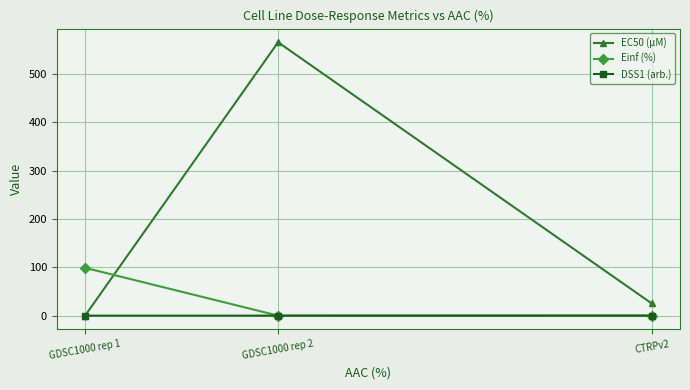

Which series has the largest total across all categories?

EC50 (µM)